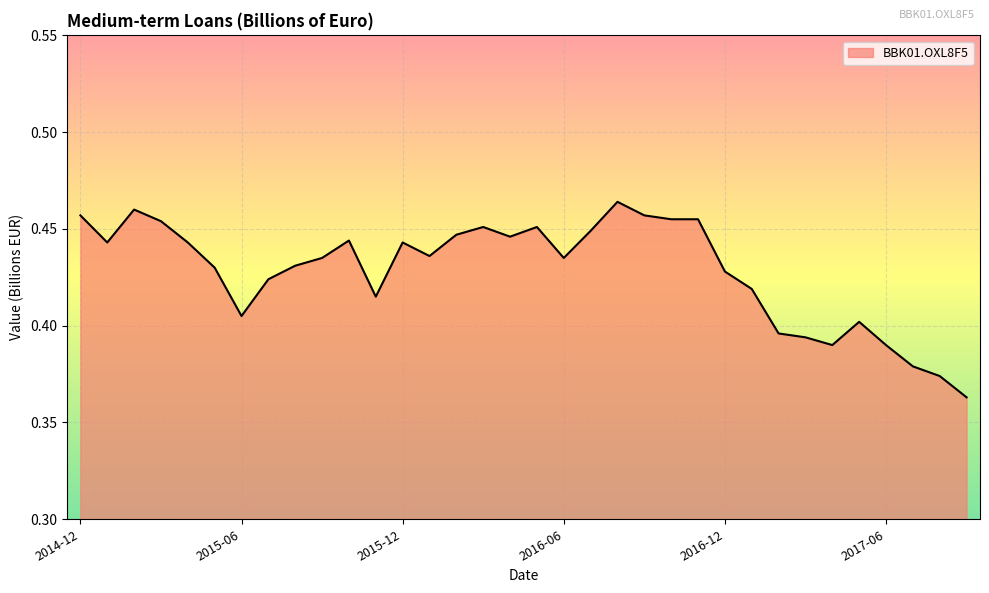

Rank the categories by value from highest to lowest.

2016-08, 2015-02, 2014-12, 2016-09, 2016-10, 2016-11, 2015-03, 2016-03, 2016-05, 2016-07, 2016-02, 2016-04, 2015-10, 2015-01, 2015-04, 2015-12, 2016-01, 2015-09, 2016-06, 2015-08, 2015-05, 2016-12, 2015-07, 2017-01, 2015-11, 2015-06, 2017-05, 2017-02, 2017-03, 2017-04, 2017-06, 2017-07, 2017-08, 2017-09